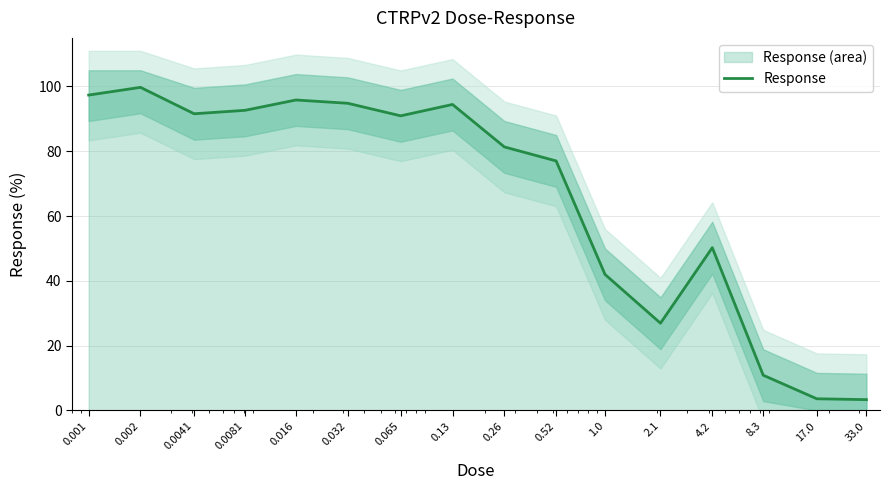

Rank the categories by value from lowest to highest.

33.0, 17.0, 8.3, 2.1, 1.0, 4.2, 0.52, 0.26, 0.065, 0.0041, 0.0081, 0.13, 0.032, 0.016, 0.001, 0.002